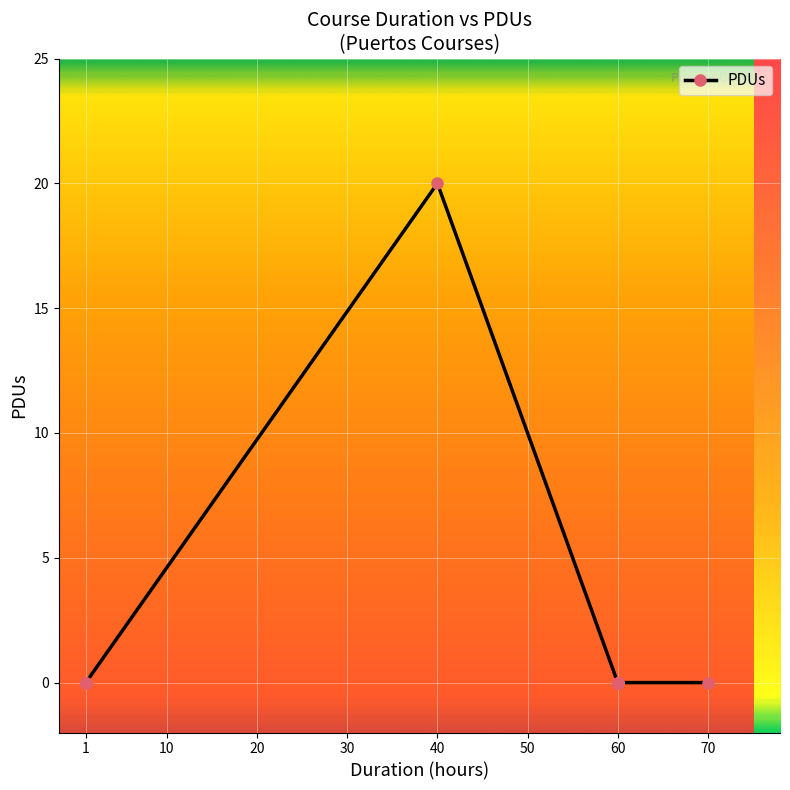

Is this an area chart (filled region under the line)?

No